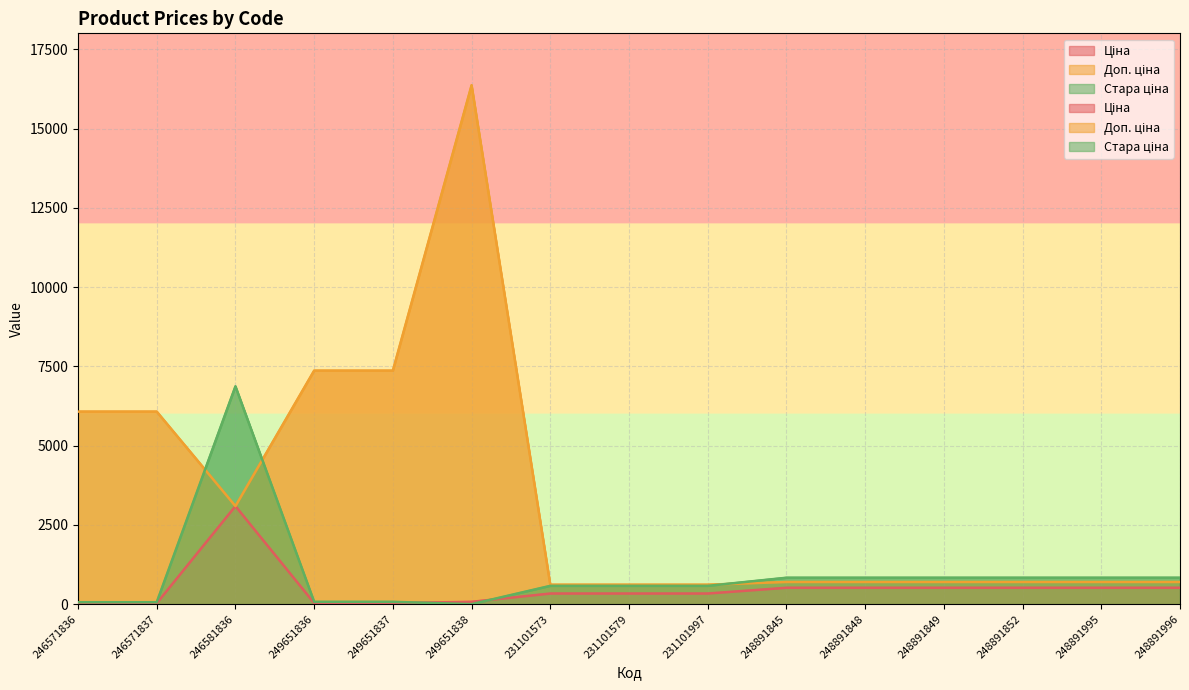

Rank the categories by Стара ціна value from lowest to highest.

249651838, 246571836, 246571837, 249651836, 249651837, 231101573, 231101579, 231101997, 248891845, 248891848, 248891849, 248891852, 248891995, 248891996, 246581836